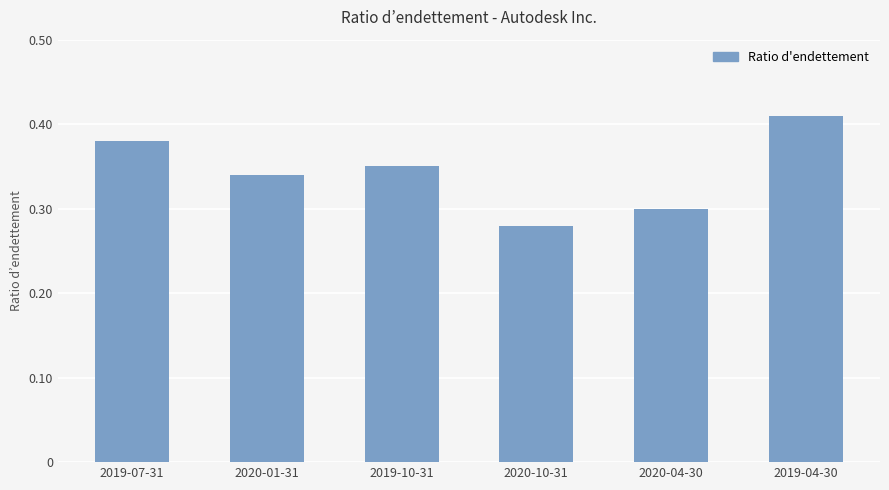

List the labels in order of value, largest first.

2019-04-30, 2019-07-31, 2019-10-31, 2020-01-31, 2020-04-30, 2020-10-31